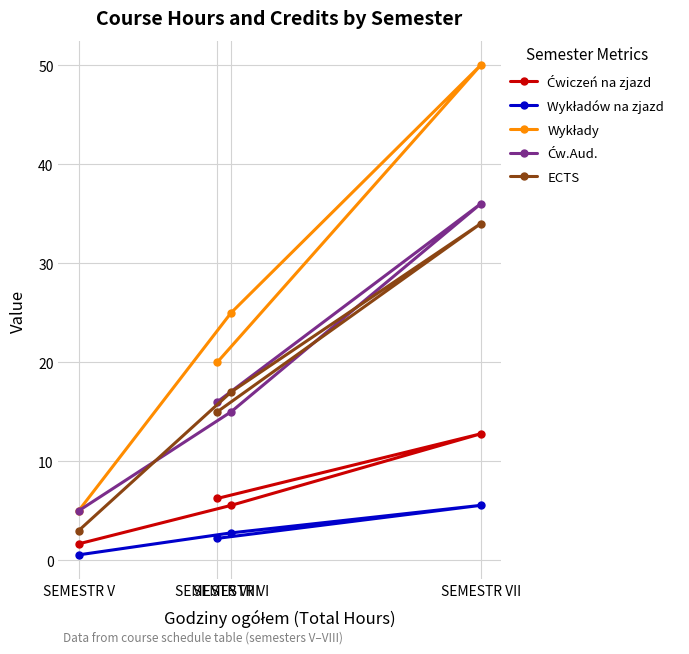

Which series has the largest total across all categories?

Wykłady